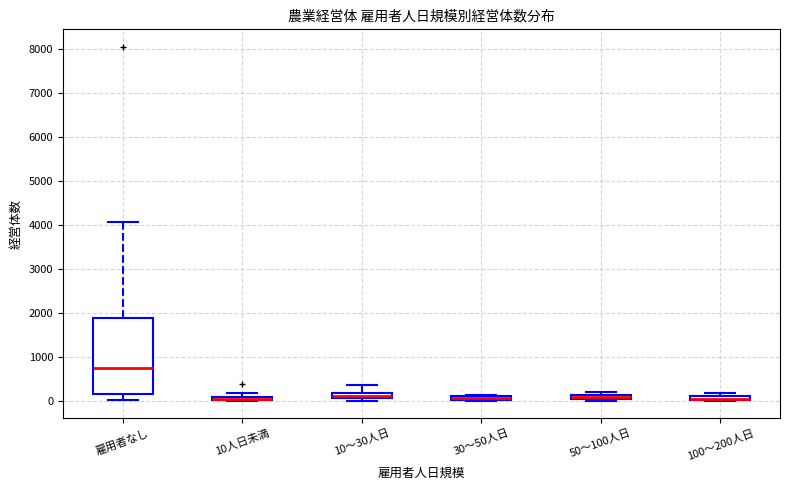

Where is the upper edge of the box for 50～100人日 on the y-axis? The values are not printed on the chart, so give them approximately, as read against the axis.

100